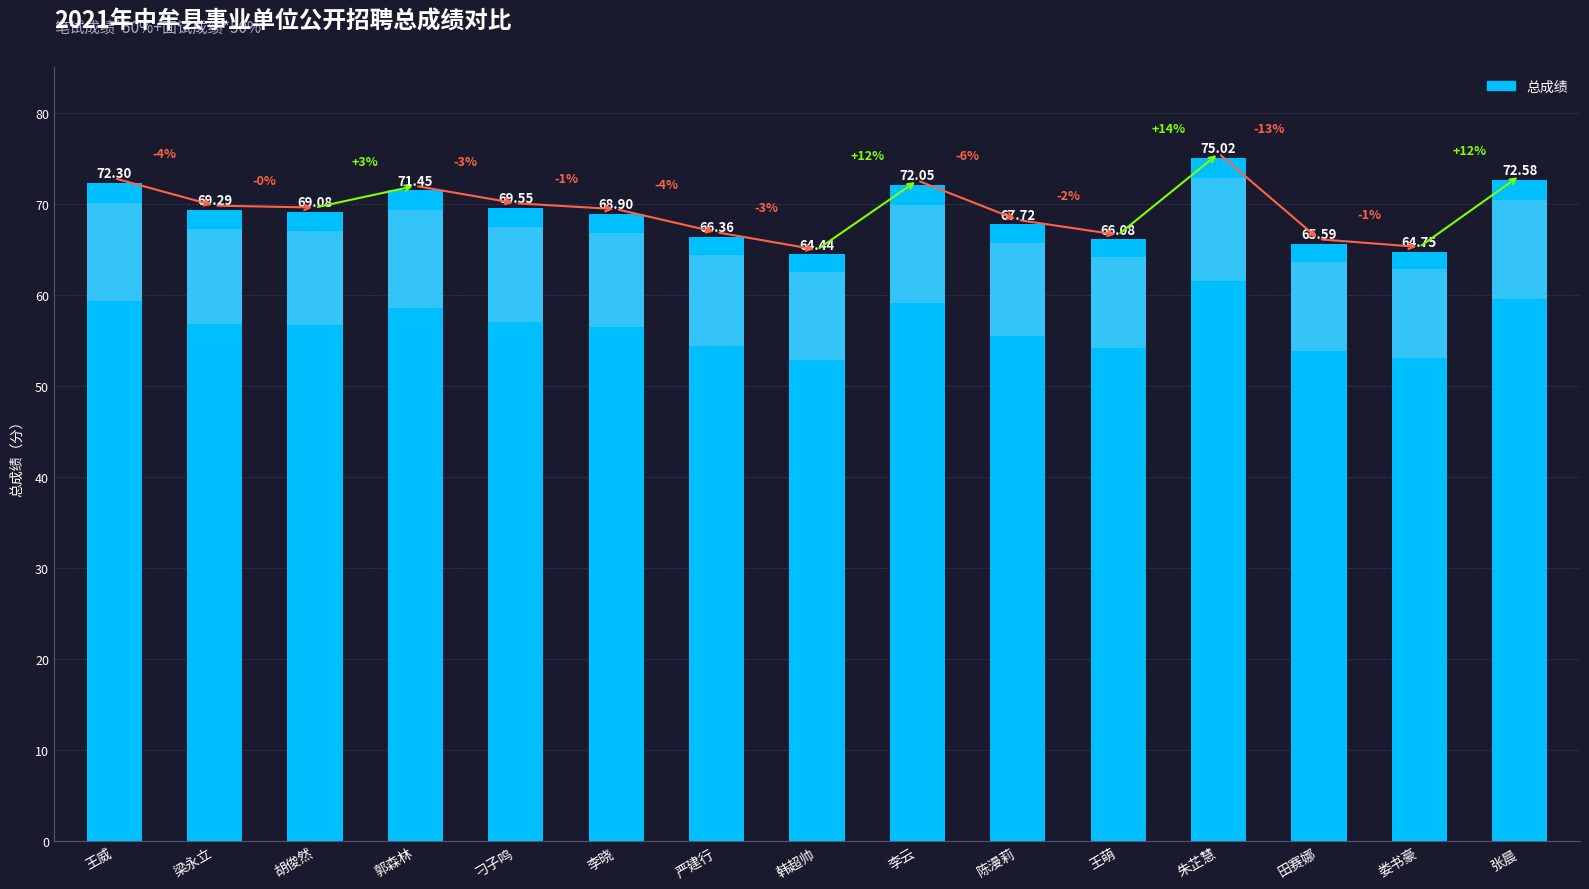

The value at 梁永立 is 69.3. True or false?

True